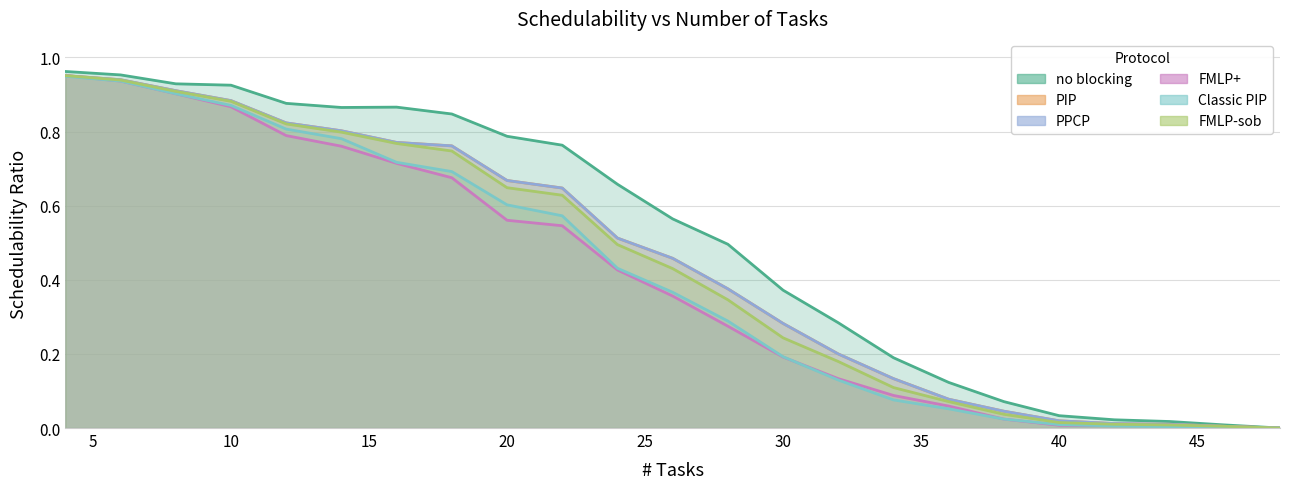

What is the average value of the Classic PIP series?

0.4